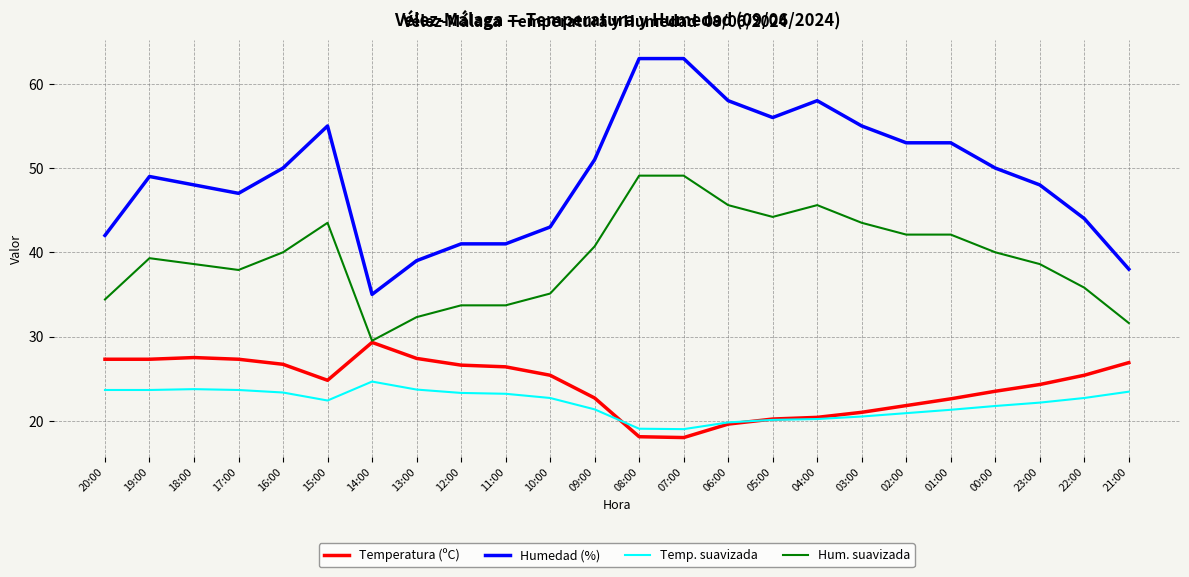

How many lines are shown in the chart?

4